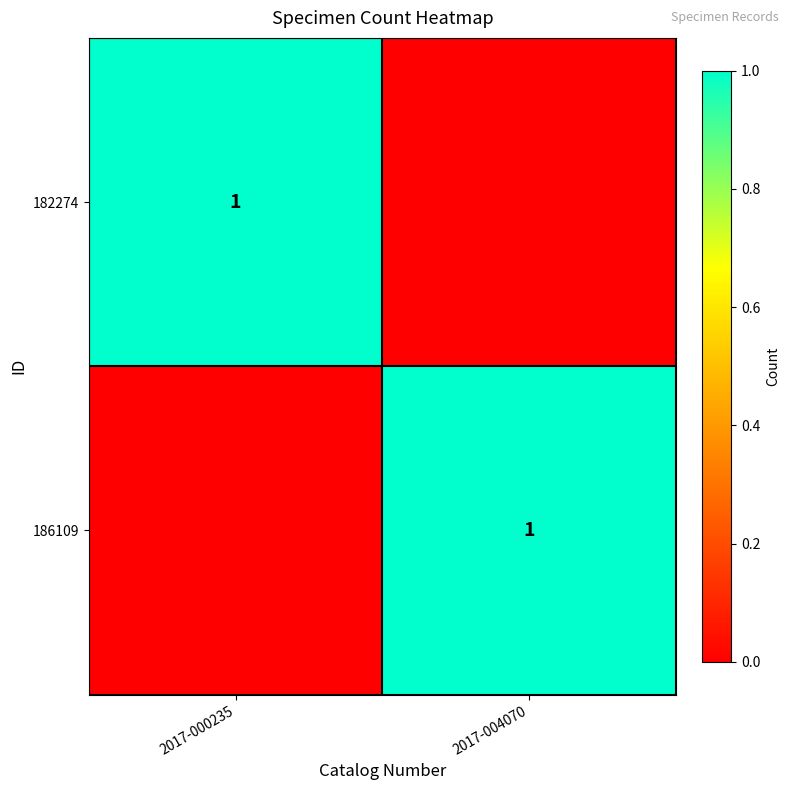

The value of 186109 at 2017-004070 is 1. True or false?

True